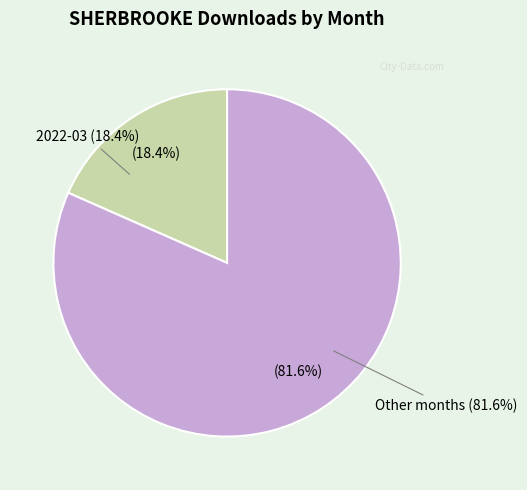

To the nearest percent, what portion does 2022-01 represent?

4%